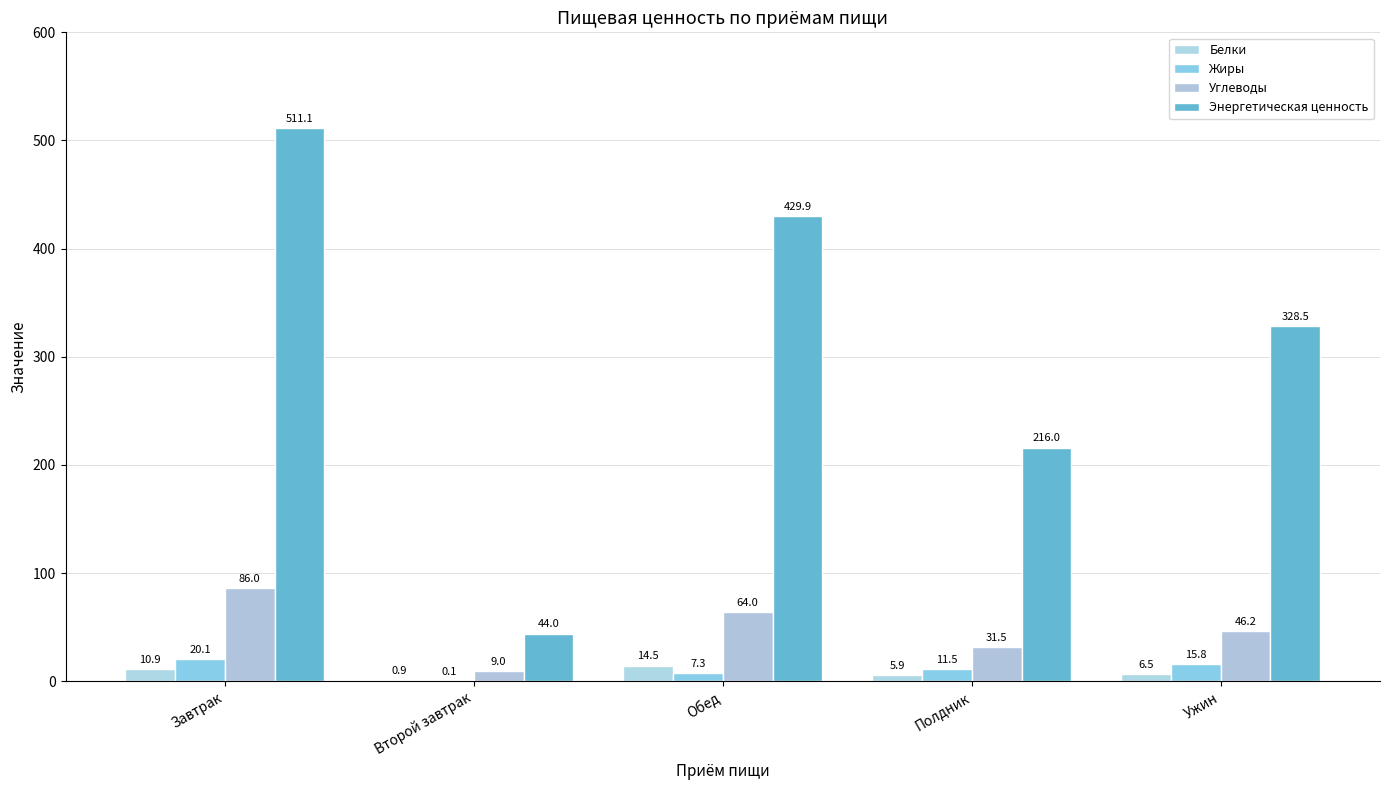

What is the label of the 5th bar from the left?

Ужин